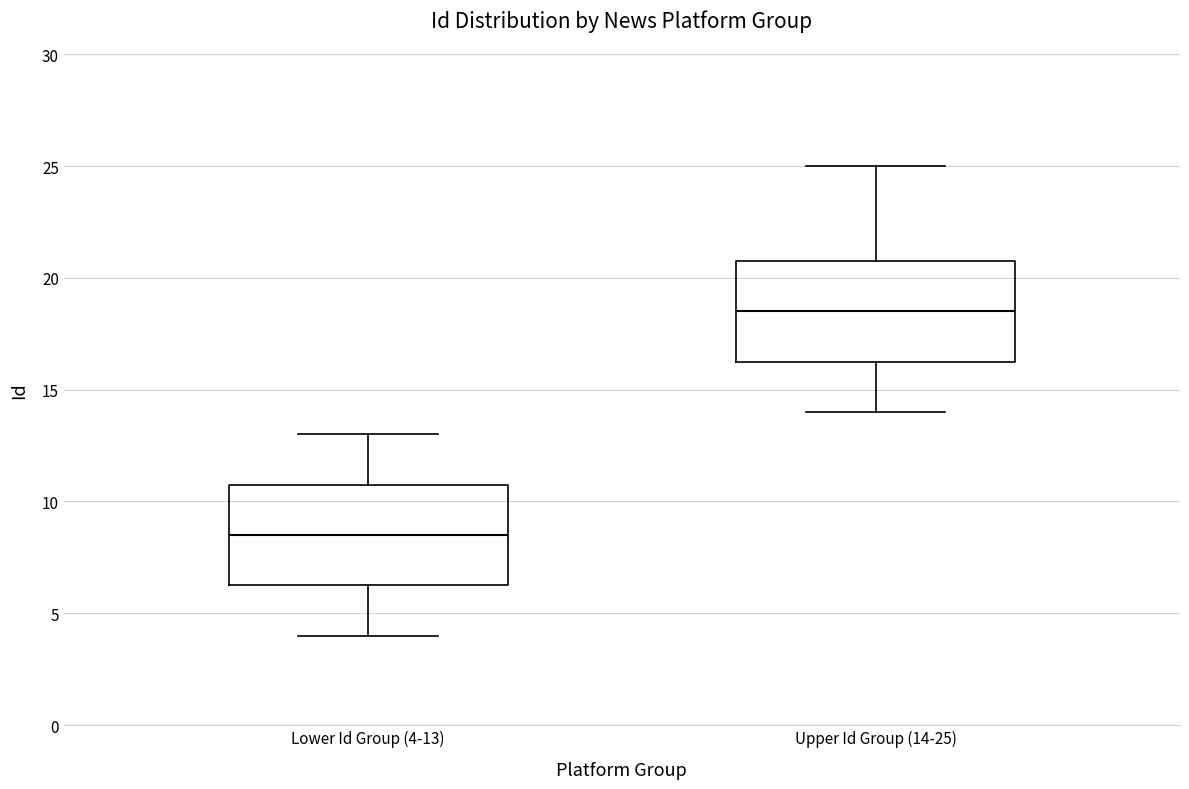

Which box has the lowest median line?

Lower Id Group (4-13)